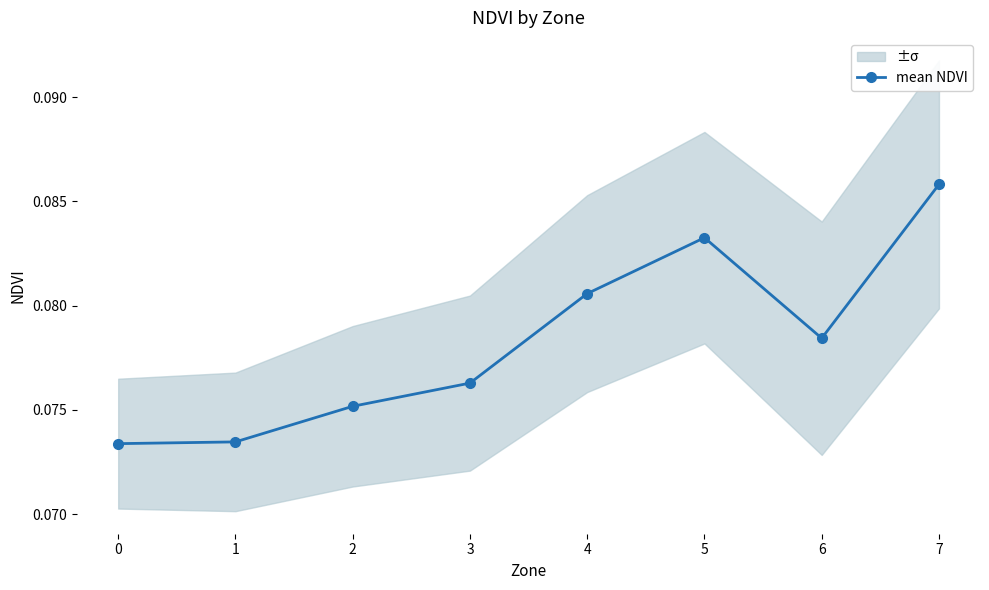

How many values are between 0 and 1?

8